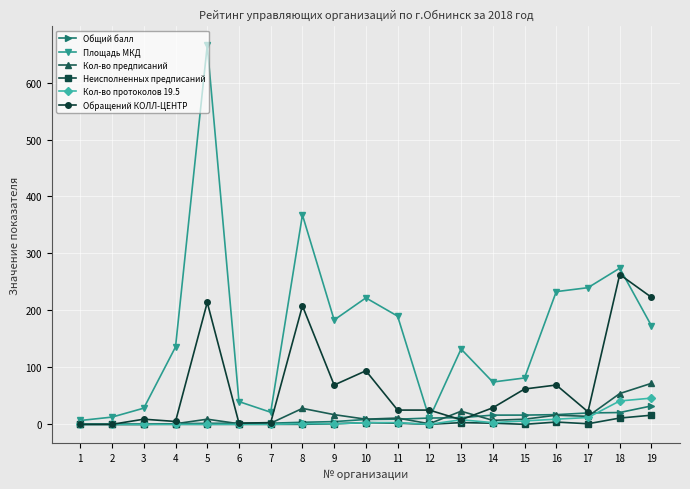

What is the total value across all series at 10?

339.6